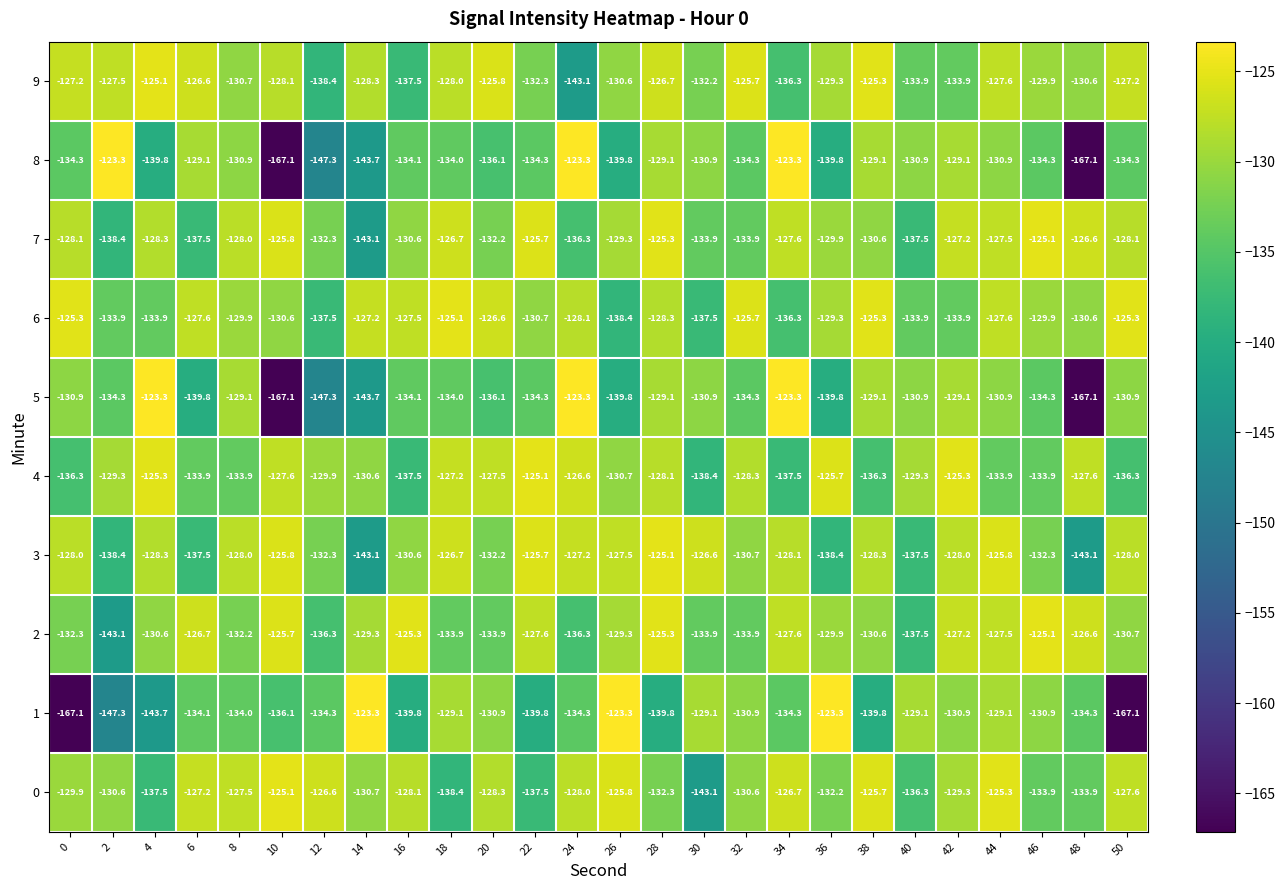

What is the difference between the maximum and minimum values in the 8 series?

43.8